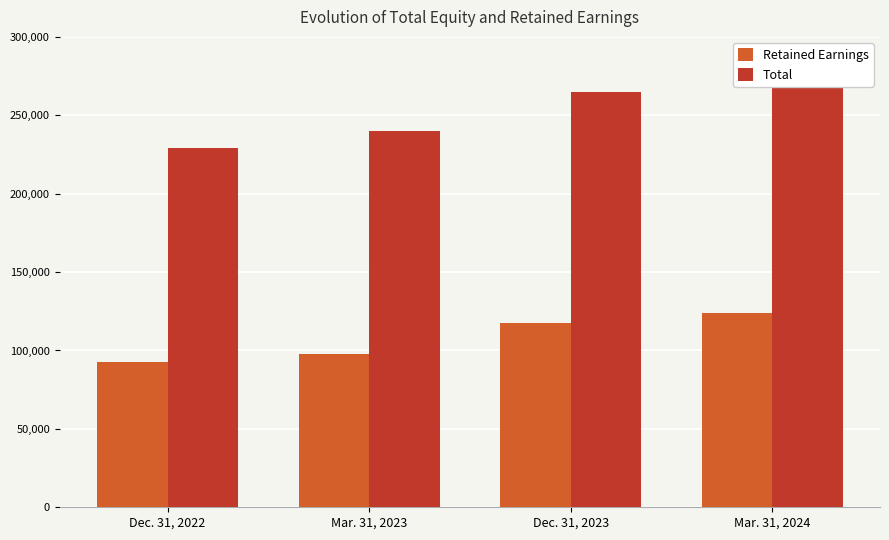

Which has a higher value, Mar. 31, 2024 or Dec. 31, 2022?

Mar. 31, 2024